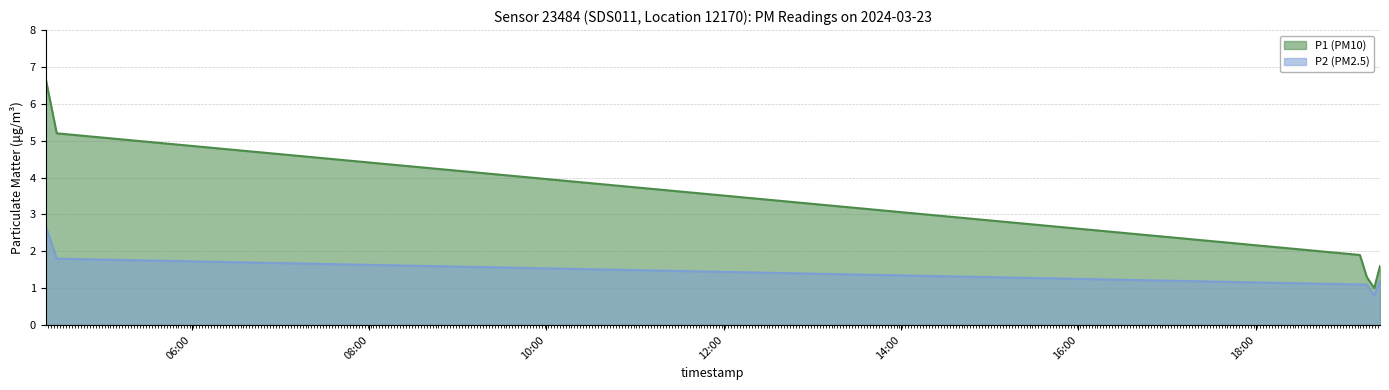

What position from the left is 2024-03-23T04:28:37?

2